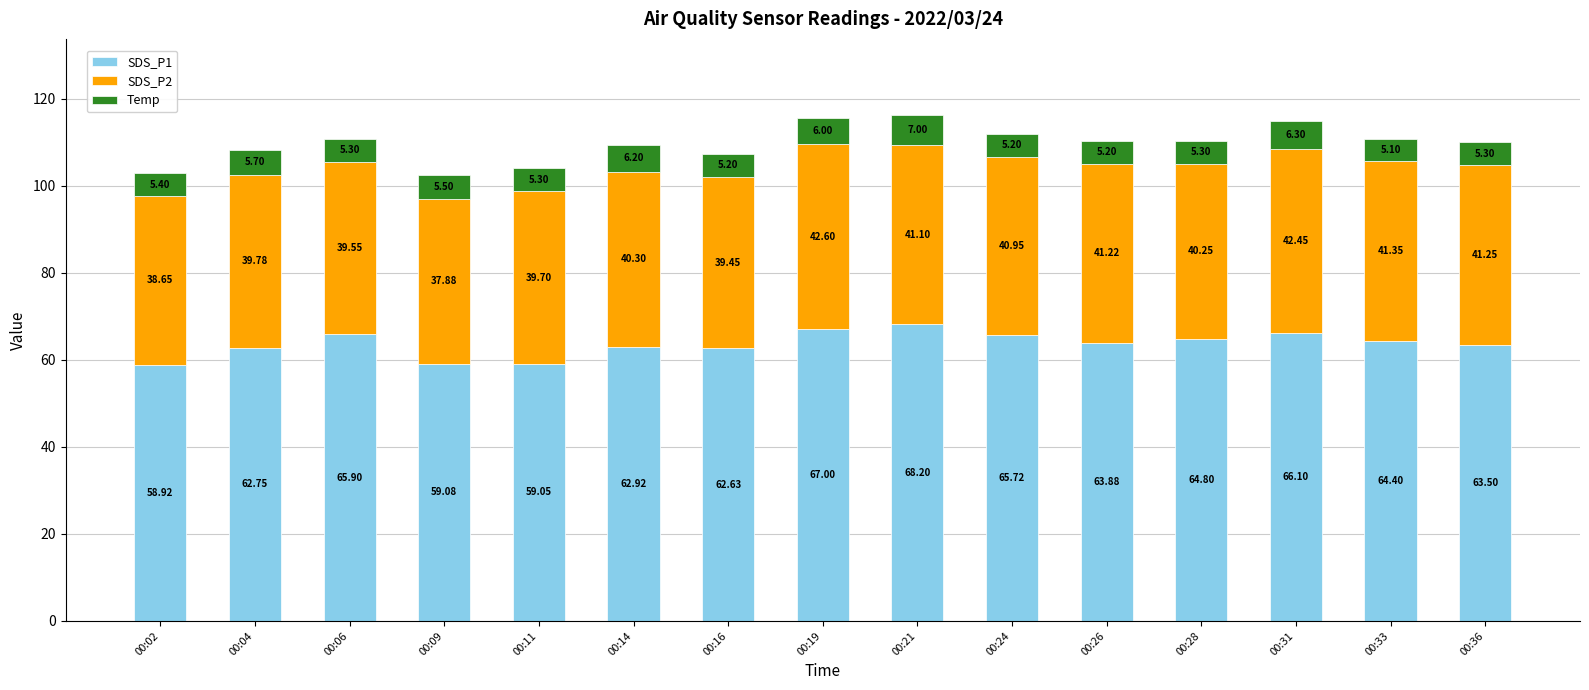

What is the sum of the SDS_P1 values at 00:19 and 00:24?

132.7